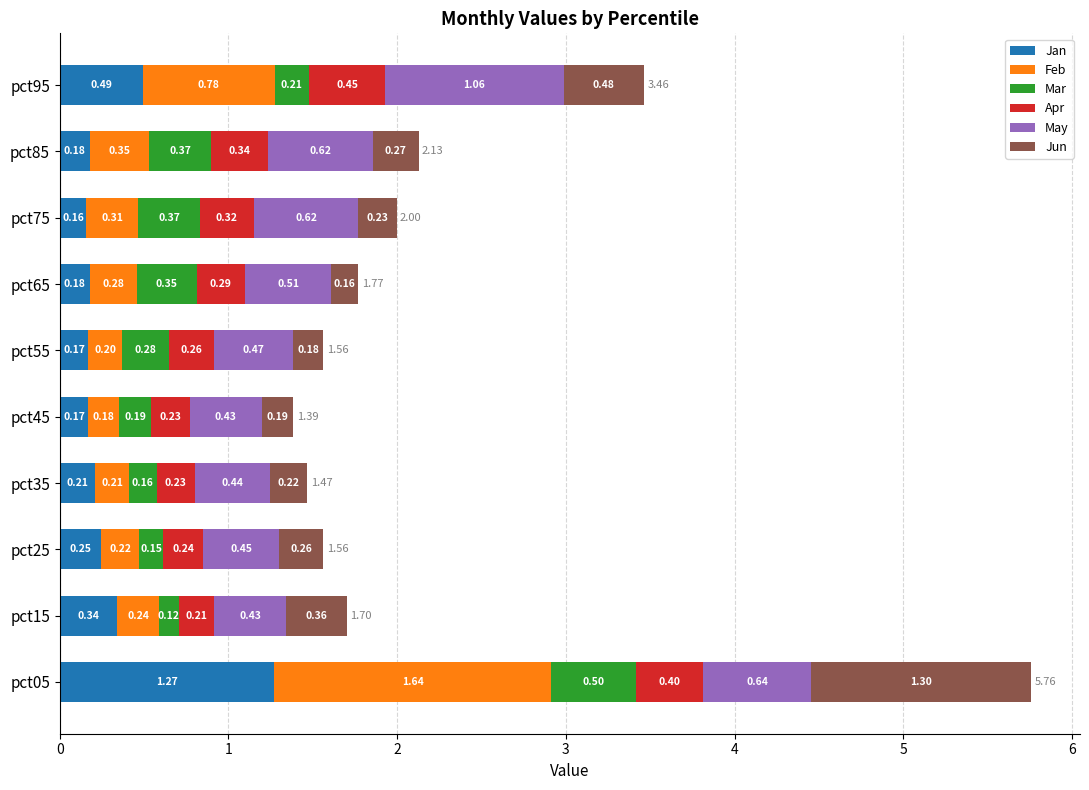

What is the sum of all Jan values?

3.4